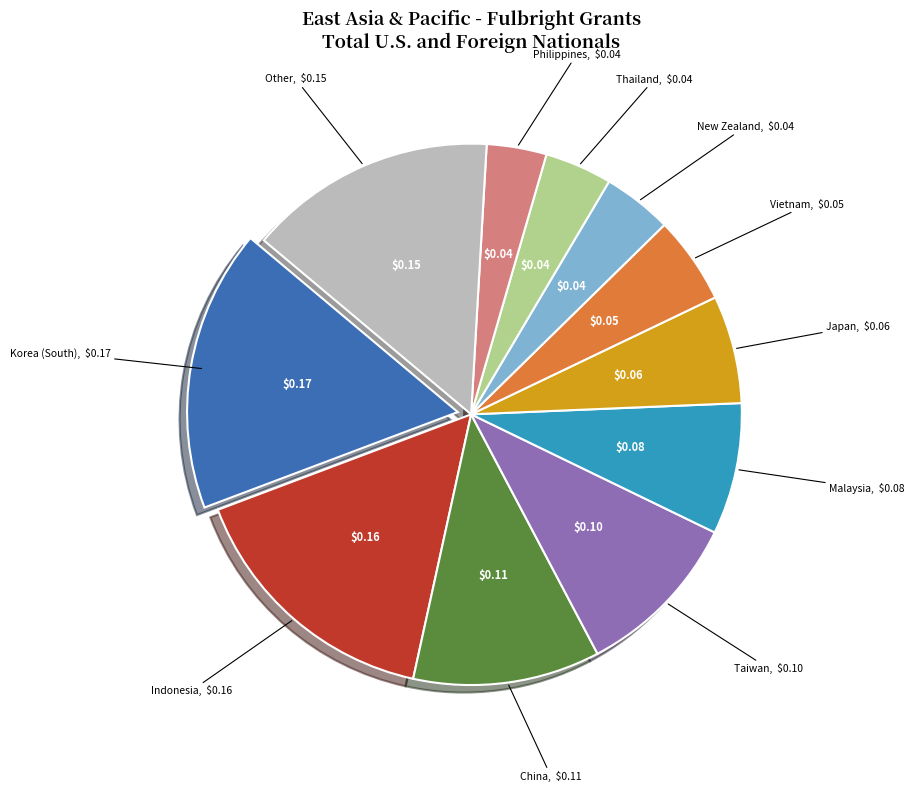

Count the number of slices in the pie.

11